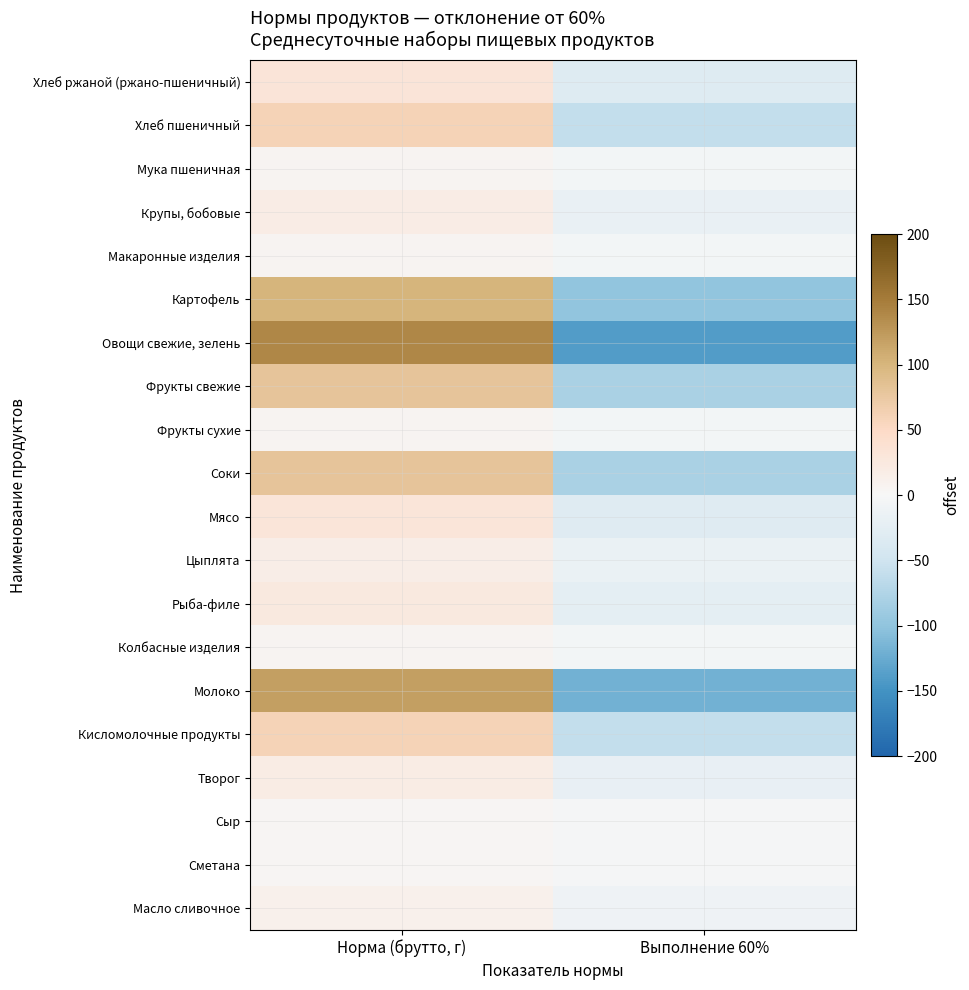

Reading right to left, list all the values displayed in this chart.

Хлеб ржаной (ржано-пшеничный): Выполнение 60%=-32.0	Норма (брутто, г)=32.0
Хлеб пшеничный: Выполнение 60%=-60.0	Норма (брутто, г)=60.0
Мука пшеничная: Выполнение 60%=-6.0	Норма (брутто, г)=6.0
Крупы, бобовые: Выполнение 60%=-18.0	Норма (брутто, г)=18.0
Макаронные изделия: Выполнение 60%=-6.0	Норма (брутто, г)=6.0
Картофель: Выполнение 60%=-100.0	Норма (брутто, г)=100.0
Овощи свежие, зелень: Выполнение 60%=-140.0	Норма (брутто, г)=140.0
Фрукты свежие: Выполнение 60%=-80.0	Норма (брутто, г)=80.0
Фрукты сухие: Выполнение 60%=-6.0	Норма (брутто, г)=6.0
Соки: Выполнение 60%=-80.0	Норма (брутто, г)=80.0
Мясо: Выполнение 60%=-30.8	Норма (брутто, г)=30.8
Цыплята: Выполнение 60%=-16.0	Норма (брутто, г)=16.0
Рыба-филе: Выполнение 60%=-24.0	Норма (брутто, г)=24.0
Колбасные изделия: Выполнение 60%=-6.0	Норма (брутто, г)=6.0
Молоко: Выполнение 60%=-120.0	Норма (брутто, г)=120.0
Кисломолочные продукты: Выполнение 60%=-60.0	Норма (брутто, г)=60.0
Творог: Выполнение 60%=-20.0	Норма (брутто, г)=20.0
Сыр: Выполнение 60%=-4.0	Норма (брутто, г)=4.0
Сметана: Выполнение 60%=-4.0	Норма (брутто, г)=4.0
Масло сливочное: Выполнение 60%=-12.0	Норма (брутто, г)=12.0